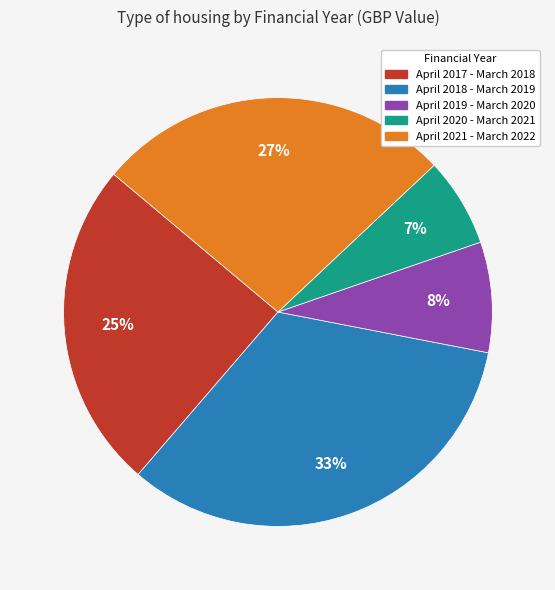

Between April 2020 - March 2021 and April 2017 - March 2018, which is larger?

April 2017 - March 2018